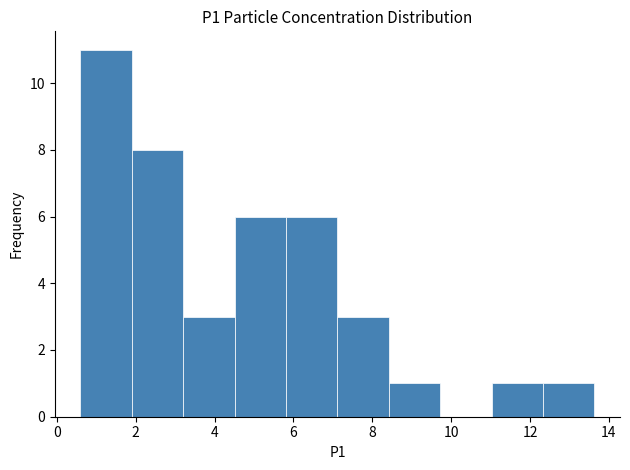

Reading left to right, transcribe this chart: for each bar, give the range it covers on the x-axis and its height. Neither the bar edges nor the heights are printed on the chart, so give them approximately, as read against the axes.

0.6 to 2.0: 11
2.0 to 3.2: 8
3.2 to 4.6: 3
4.6 to 5.8: 6
5.8 to 7.2: 6
7.2 to 8.4: 3
8.4 to 9.8: 1
9.8 to 11.0: 0
11.0 to 12.4: 1
12.4 to 13.6: 1